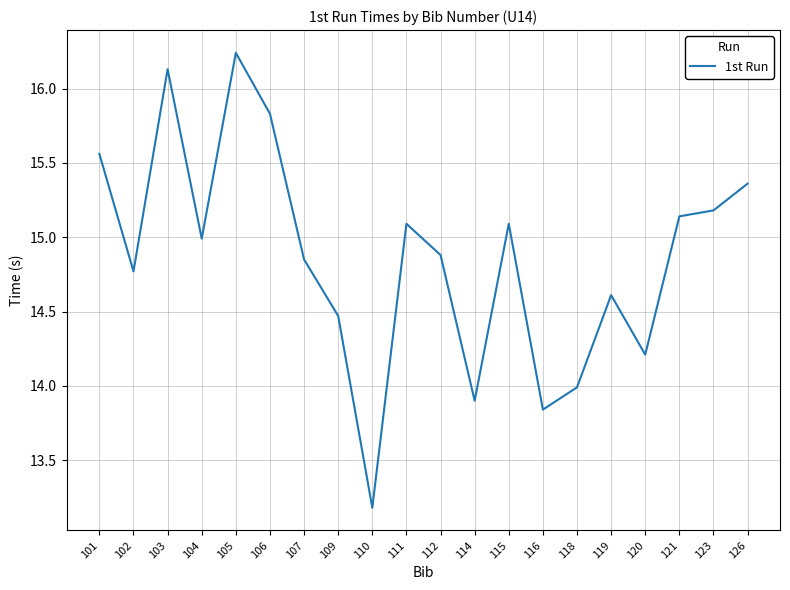

Which category has the highest value across all series?

105